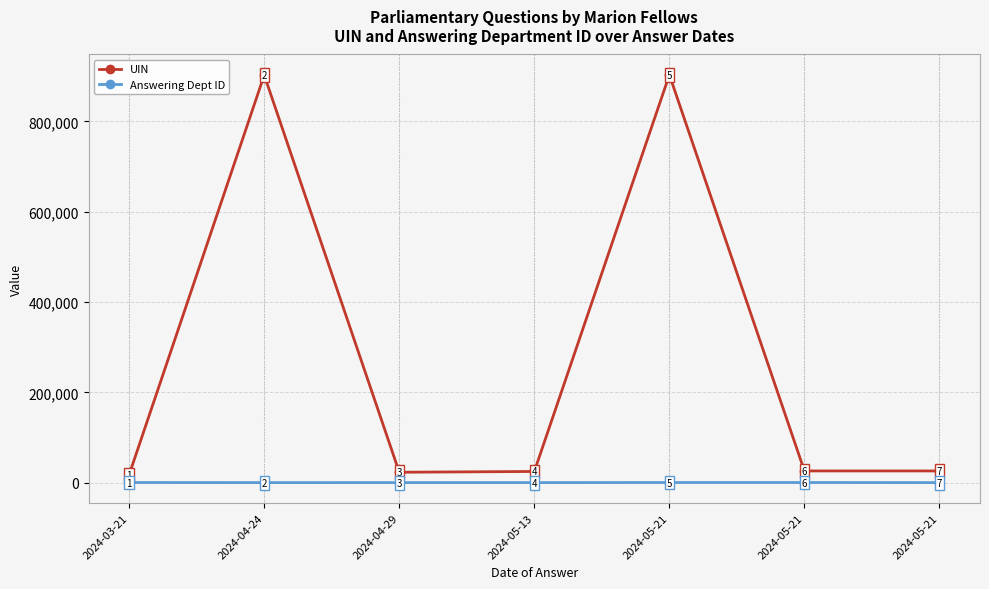

Which series has the widest spread of values?

UIN